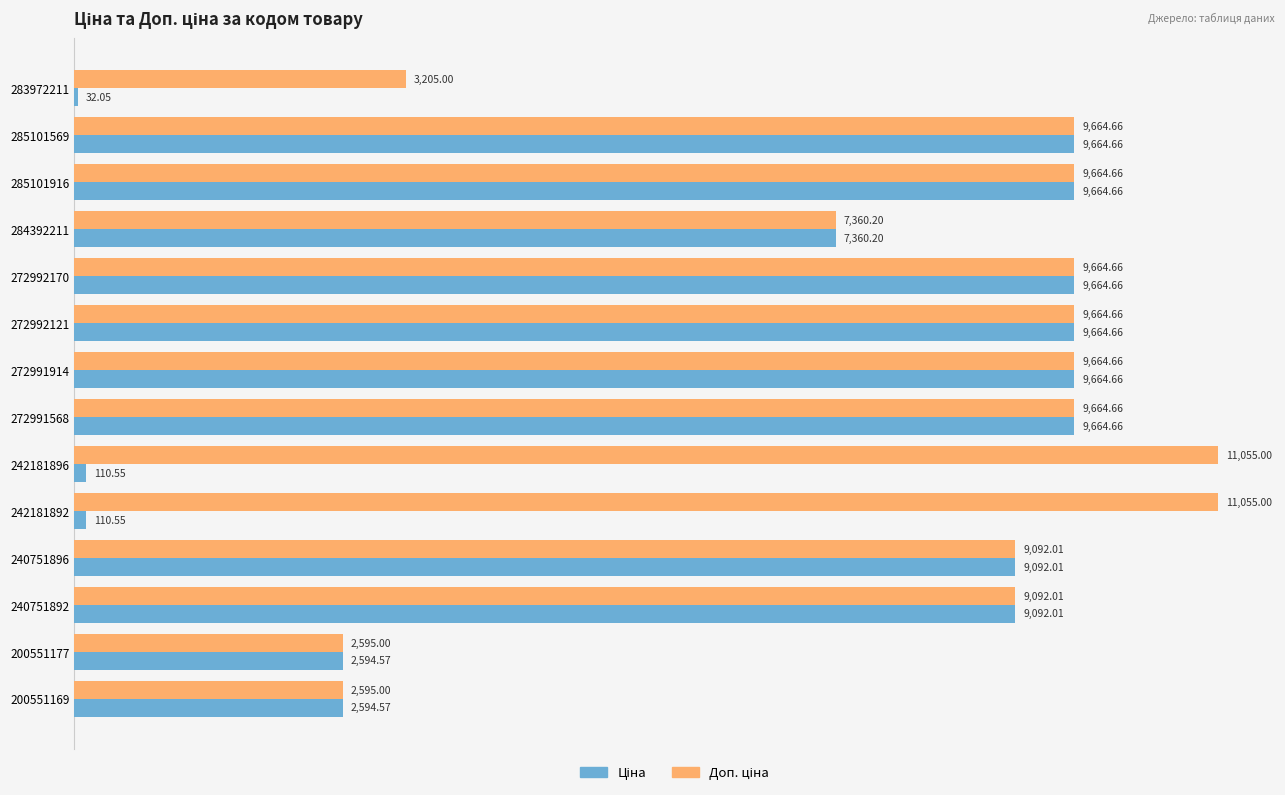

What is the total value across all series at 272992121?

19329.3